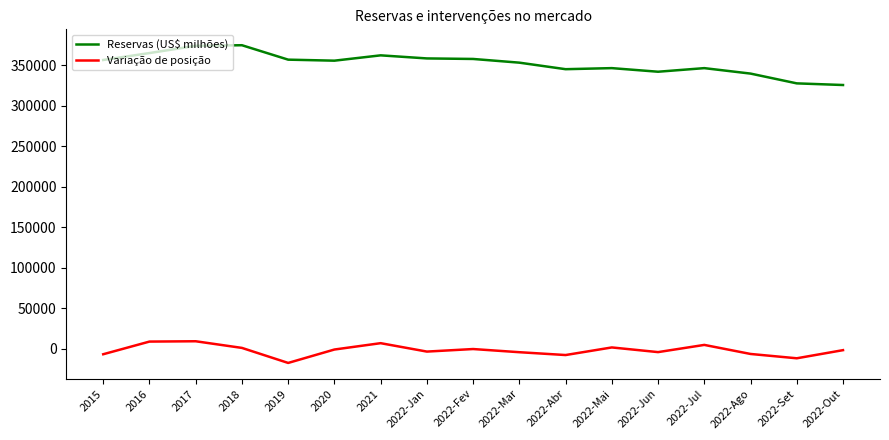

What is the difference between the maximum and minimum values in the Variação de posição series?

26786.5